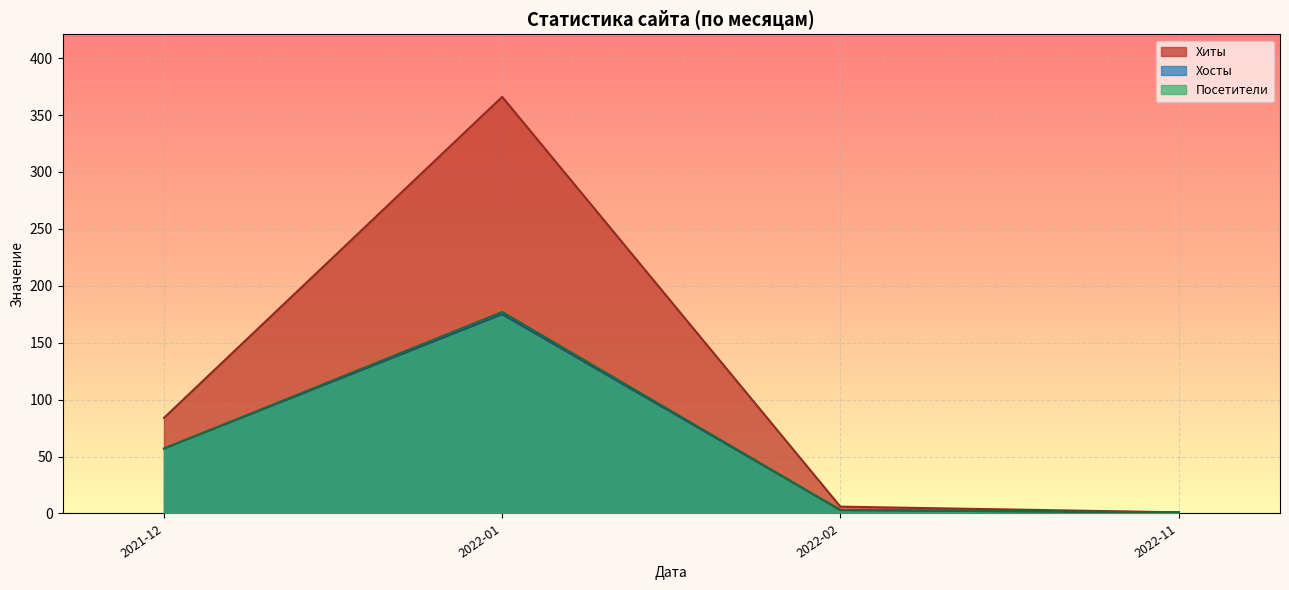

What is the total value across all series at 2021-12?

198